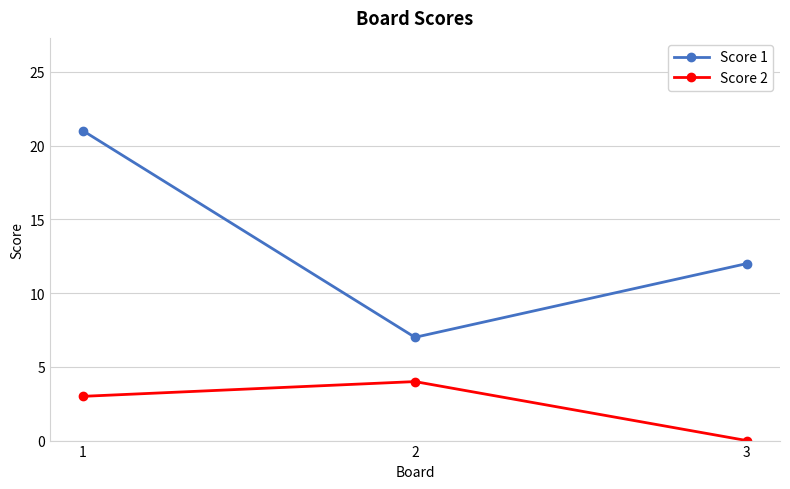

What is the value of the Score 1 point at the 2nd from the left?

7